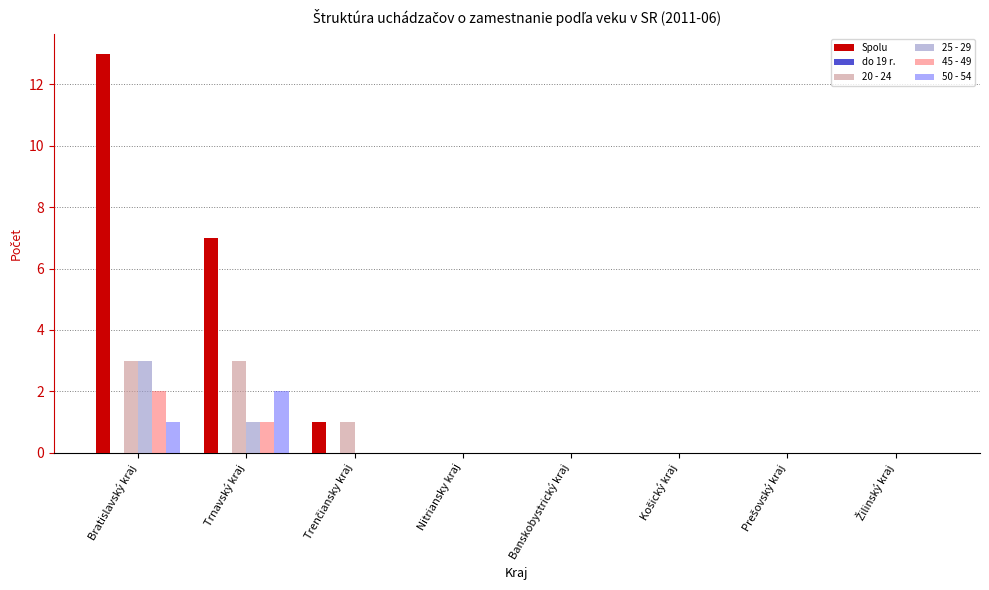

Which category has the highest value in the Spolu series?

Bratislavský kraj